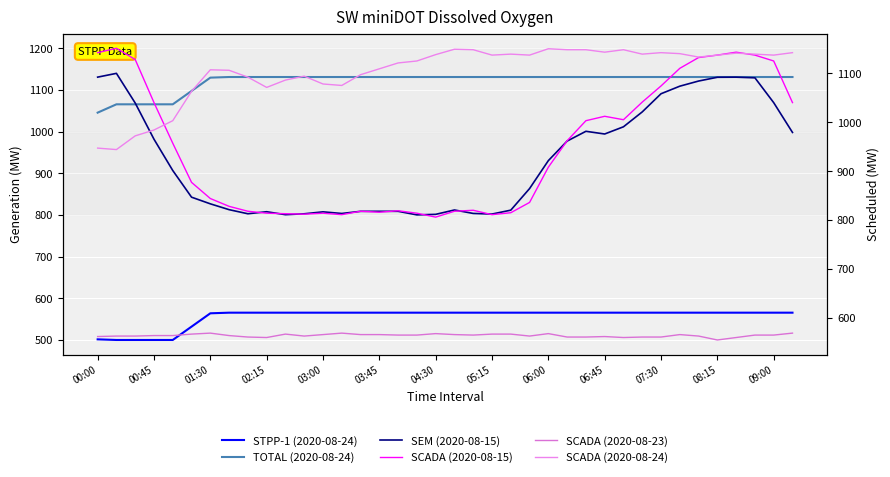

At which label is SCADA (2020-08-23) closest to 562?

00:00